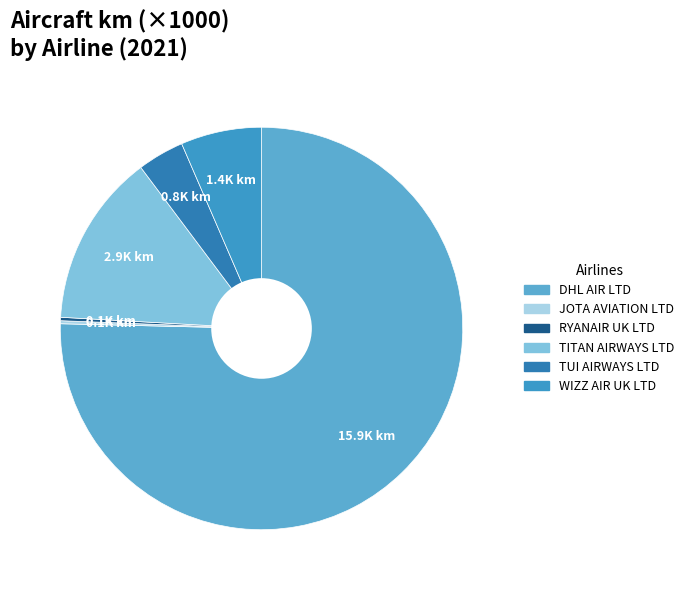

What percentage is the TITAN AIRWAYS LTD slice, to the nearest percent?

14%